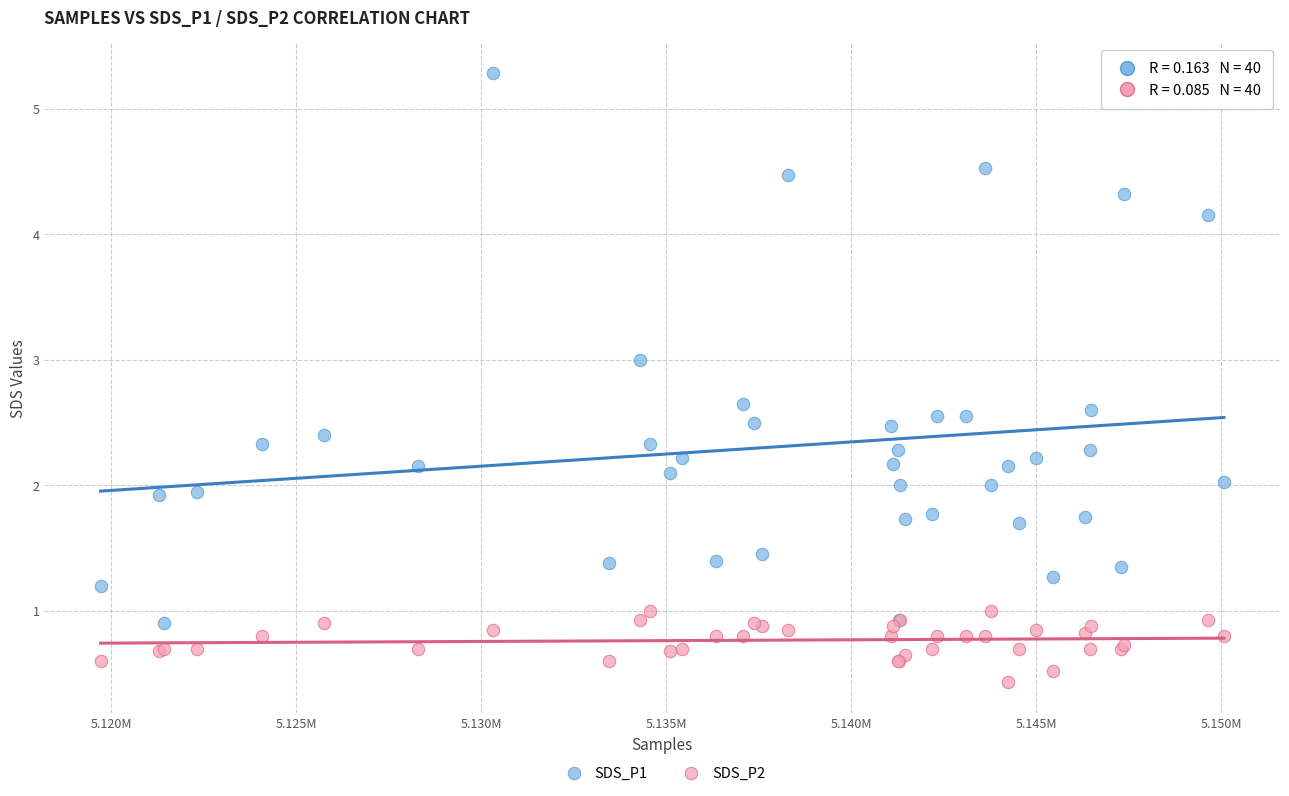

Which series contains the highest Y value?

SDS_P1